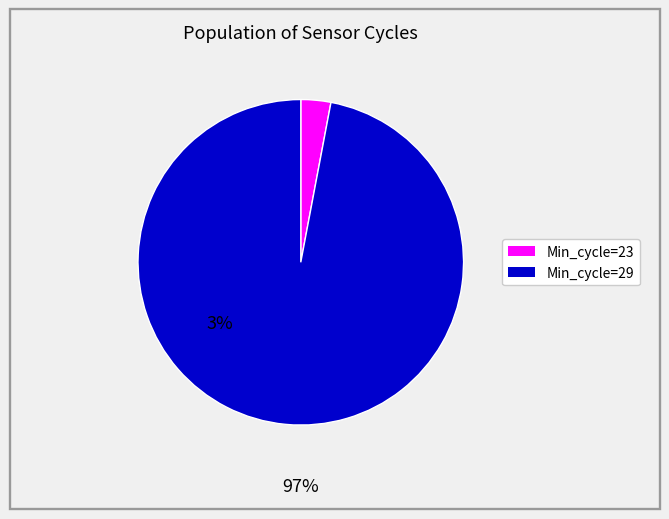

How many segments does this pie chart have?

2